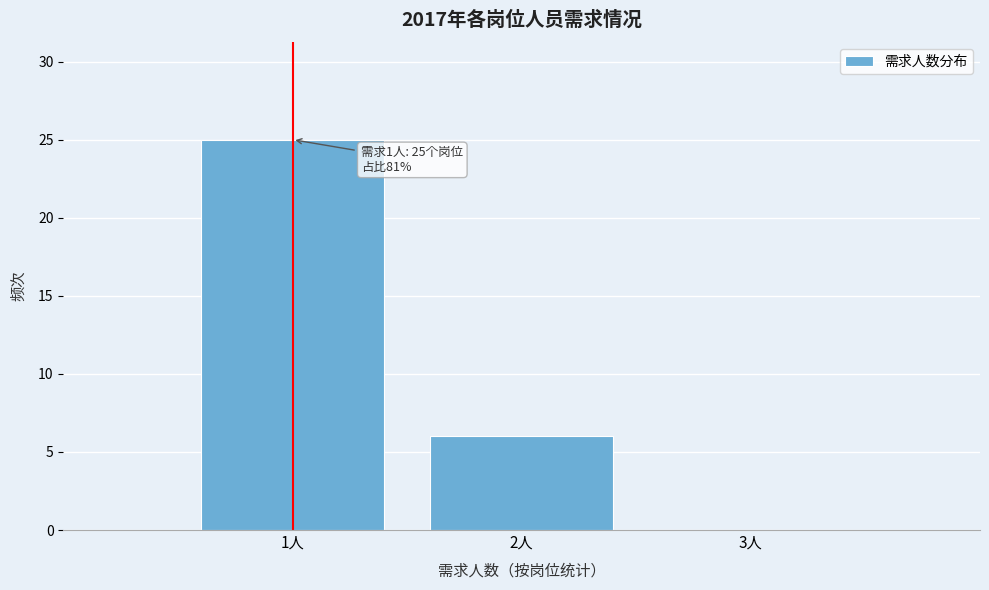

Which range on the x-axis has the tallest bar?

0.5 to 1.5